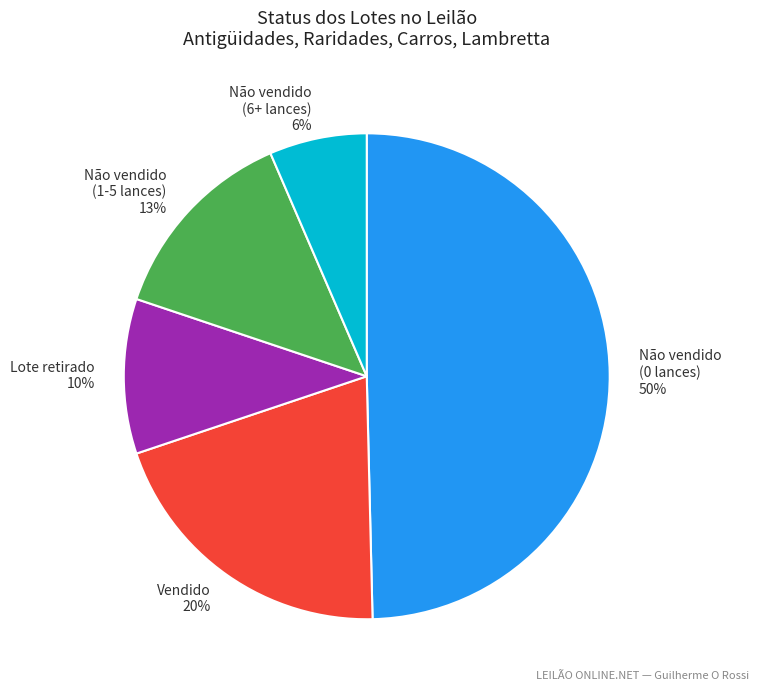

Is it true that Não vendido (6+ lances) is 6% of the pie?

True